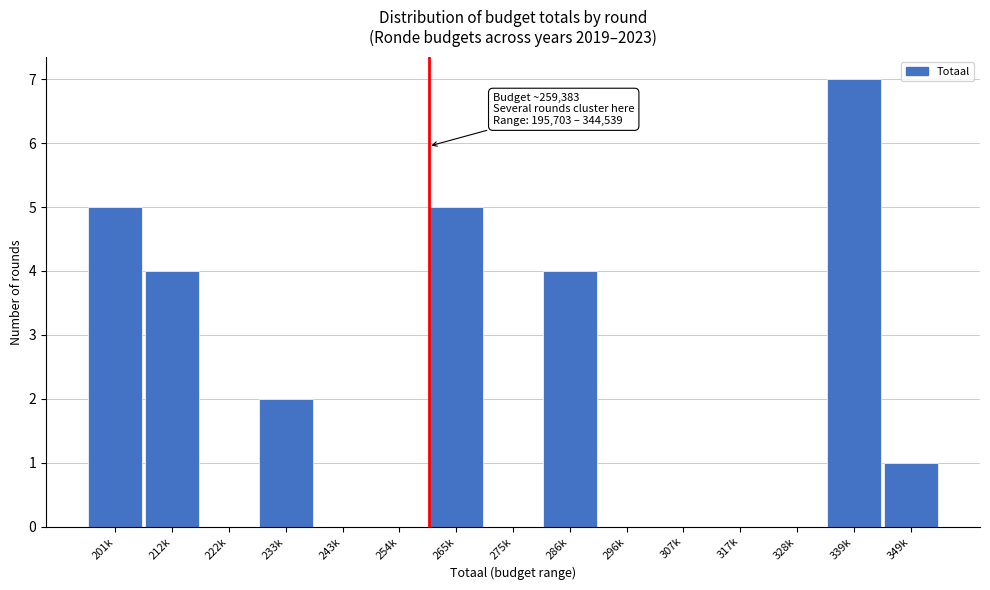

Reading left to right, extract all data points from this chart.

201k=5	212k=4	222k=0	233k=2	243k=0	254k=0	265k=5	275k=0	286k=4	296k=0	307k=0	317k=0	328k=0	339k=7	349k=1